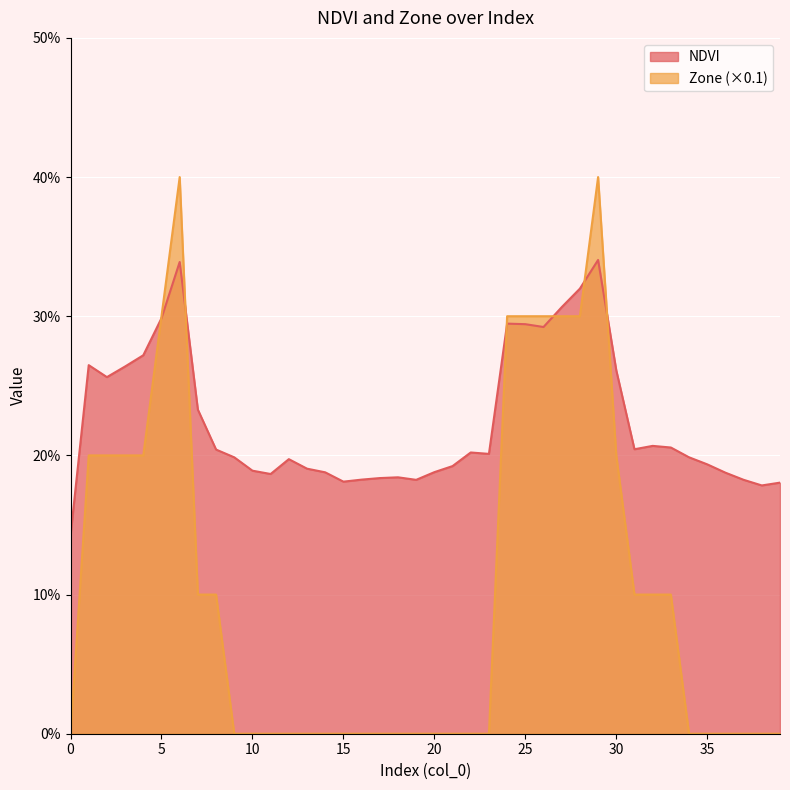

At which category does Zone reach its first local peak?

6